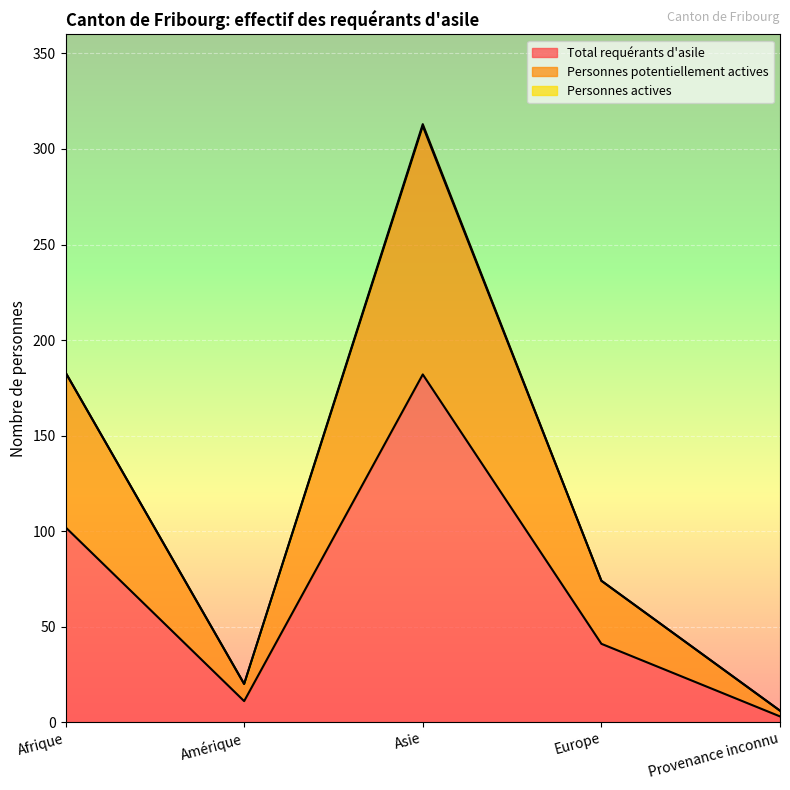

True or false: Personnes potentiellement actives and Total requérants d'asile intersect in this chart.

False